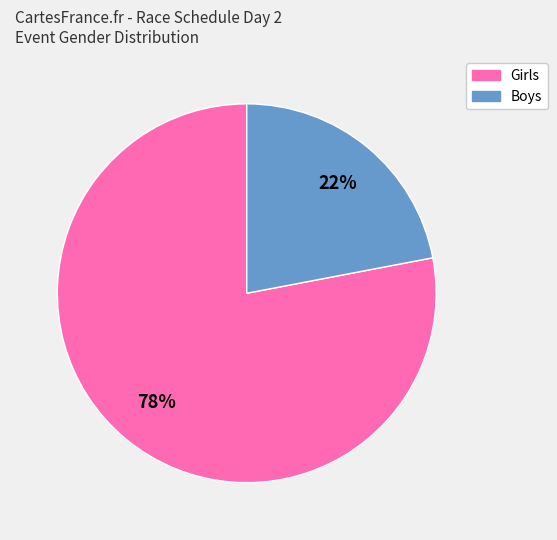

To the nearest percent, what is the difference between the largest and smallest slice percentages?

56%